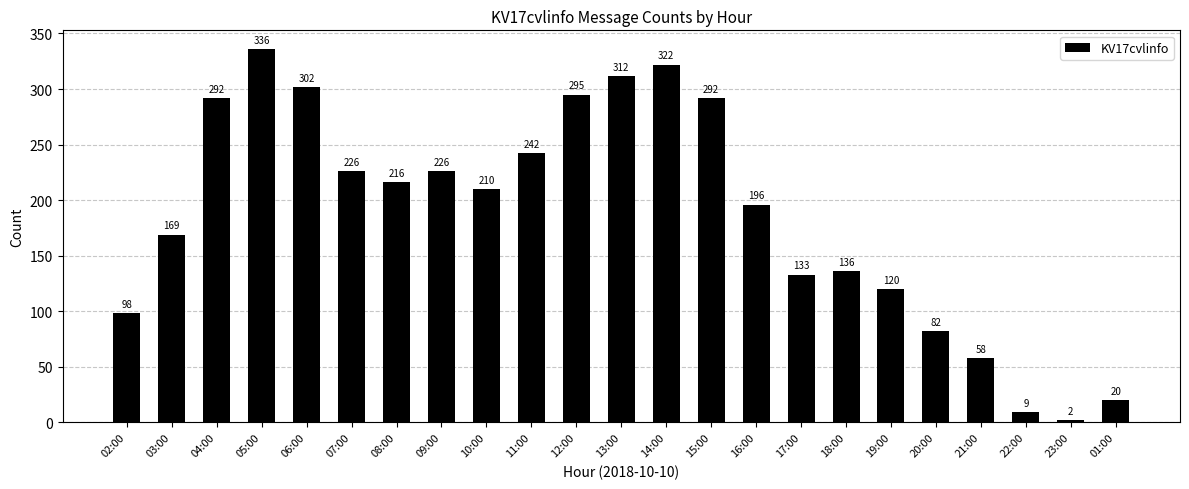

Which label corresponds to the largest value in the chart?

05:00